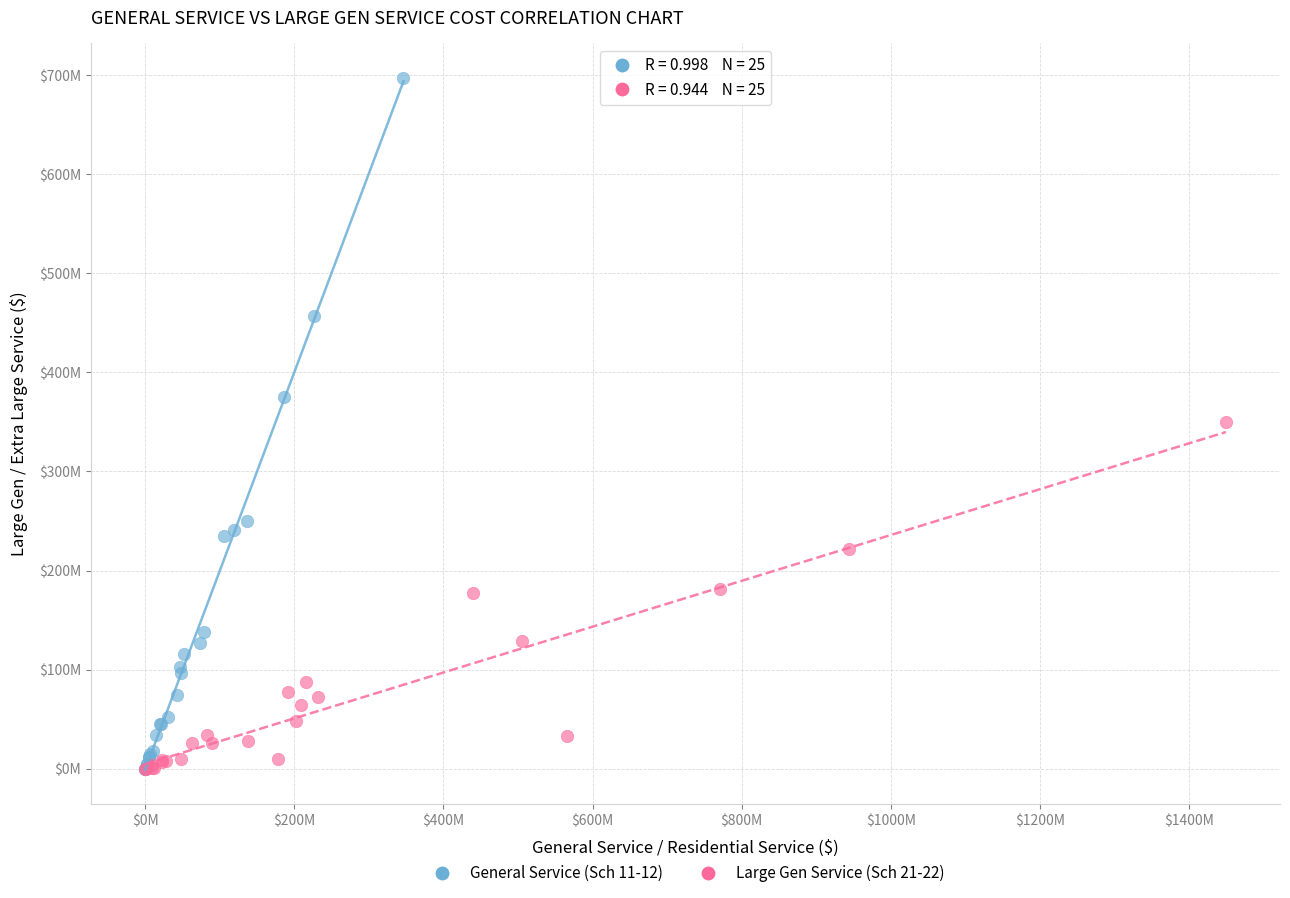

What are all the series names shown in the legend?

General Service (Sch 11-12), Large Gen Service (Sch 21-22)